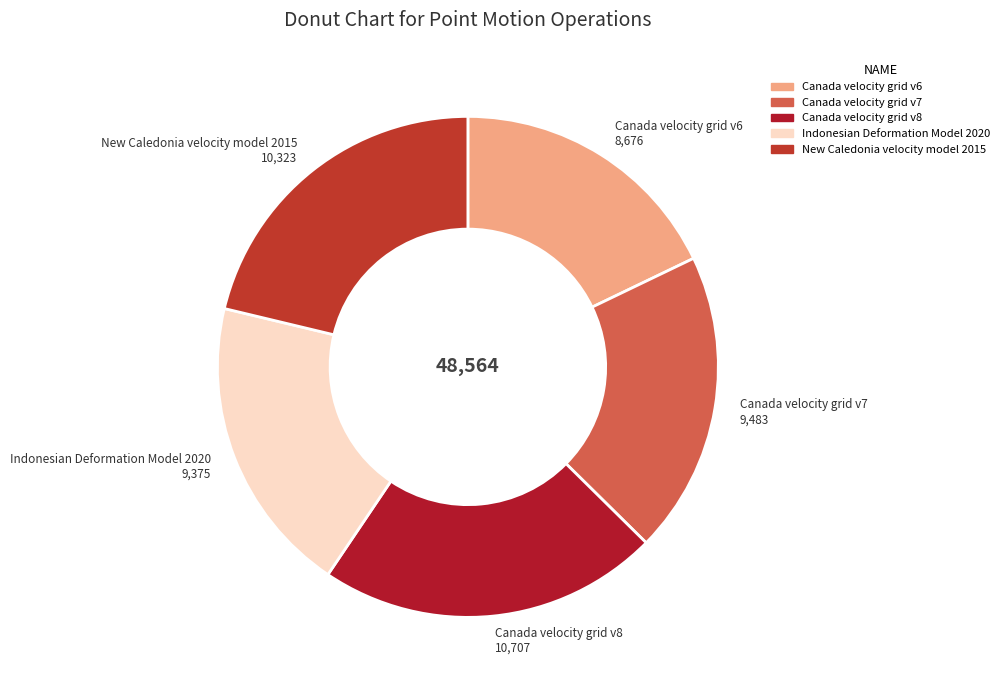

True or false: New Caledonia velocity model 2015 accounts for 21% of the total.

True